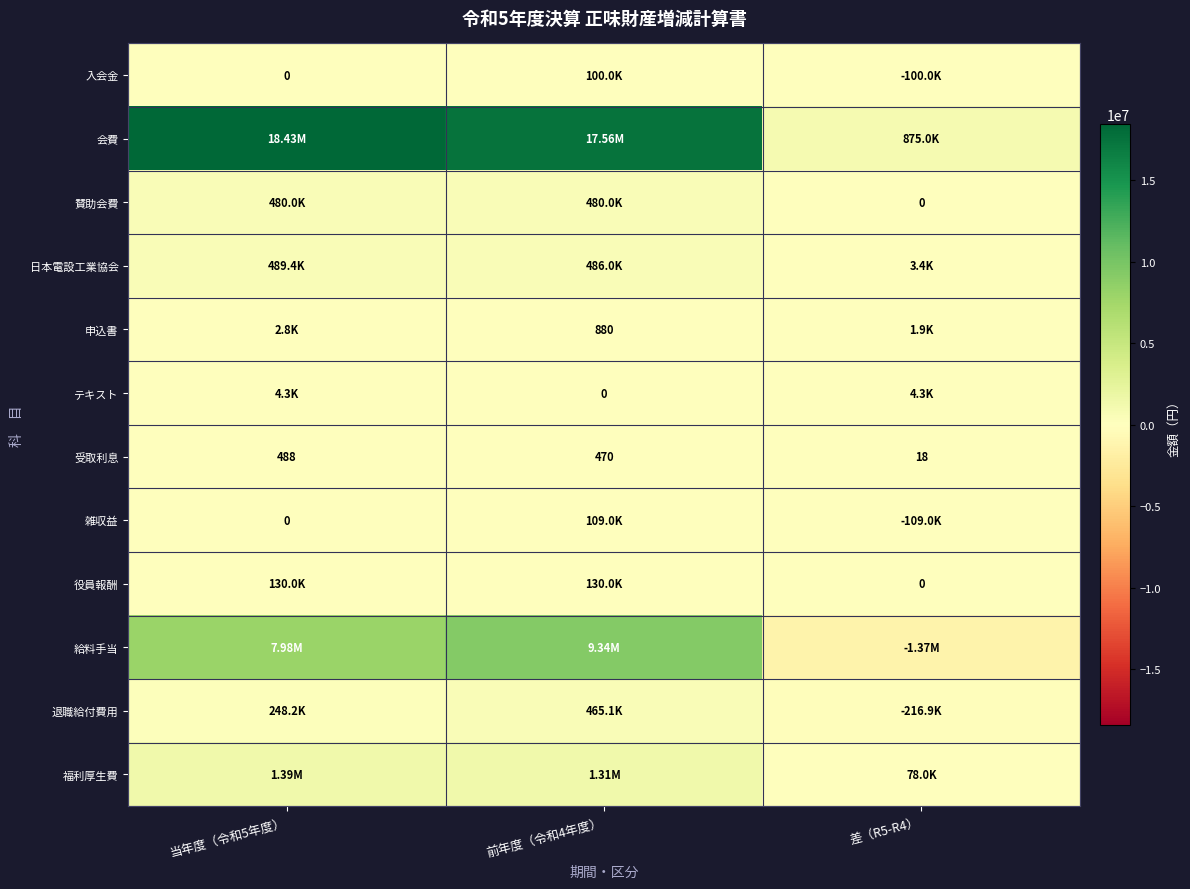

Rank the series at 当年度（令和5年度） from lowest to highest value.

入会金, 雑収益, 受取利息, 申込書, テキスト, 役員報酬, 退職給付費用, 賛助会費, 日本電設工業協会, 福利厚生費, 給料手当, 会費